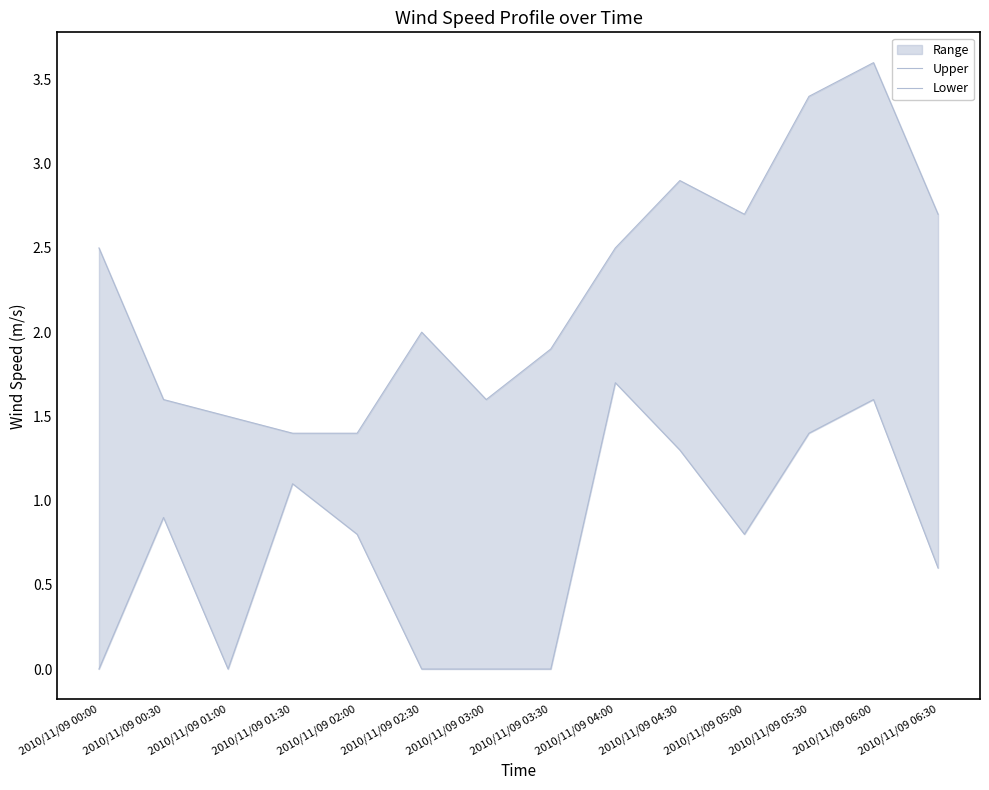

Is the value of Upper at 2010/11/09 06:00 greater than the value of Lower at 2010/11/09 02:00?

Yes